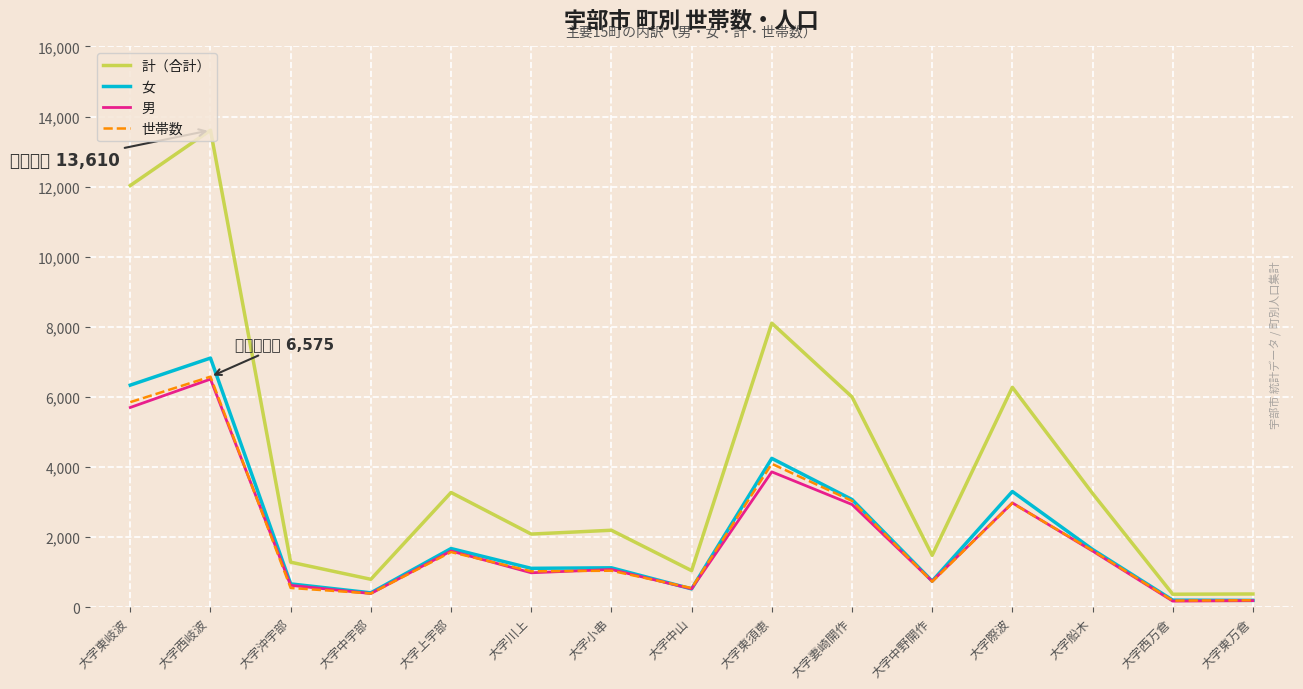

What is the difference between the 女 values at 大字中山 and 大字東岐波?

5816